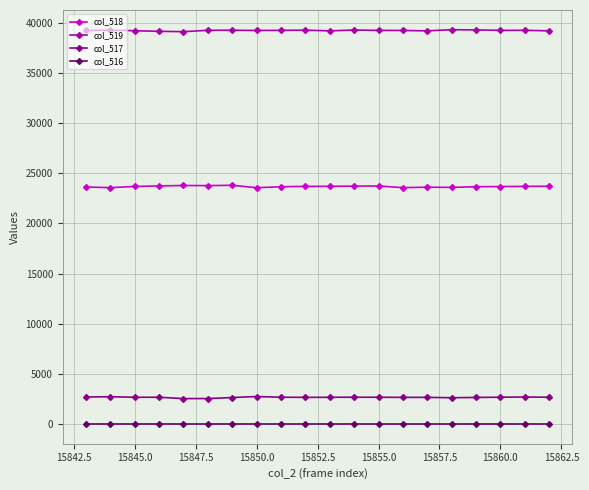

What is the average value of the col_517 series?

2655